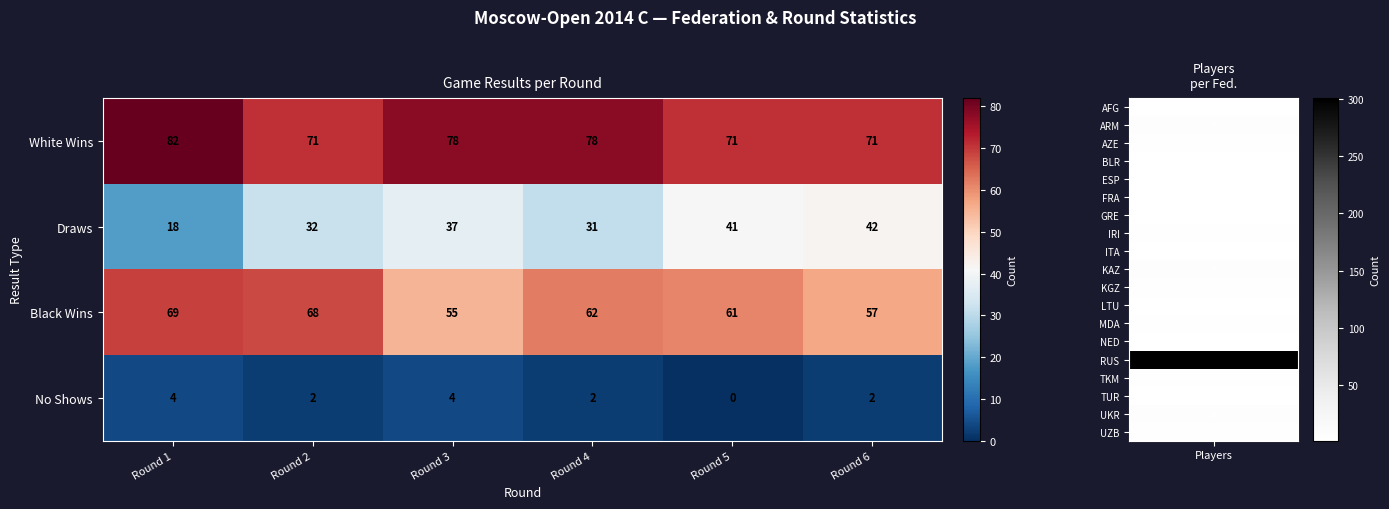

At which category is the sum across all series the highest?

Round 3